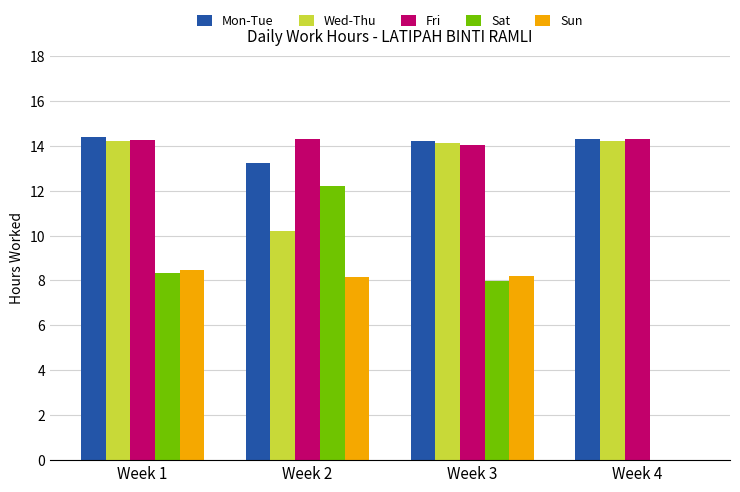

What is the spread (max minus min) of values at Week 4?

14.3